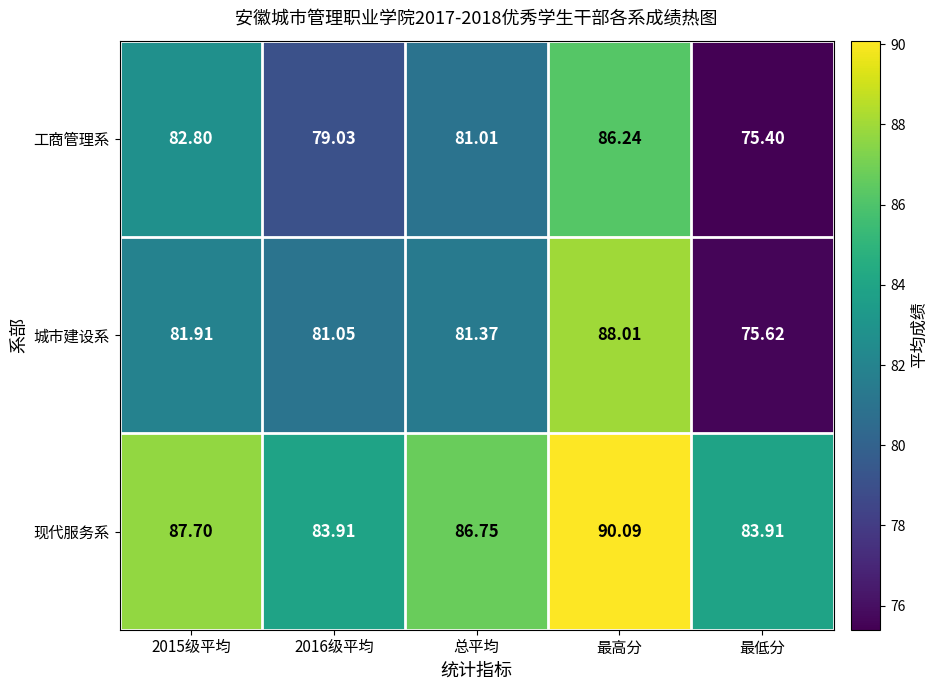

Is the value of 工商管理系 at 最低分 greater than the value of 现代服务系 at 2015级平均?

No